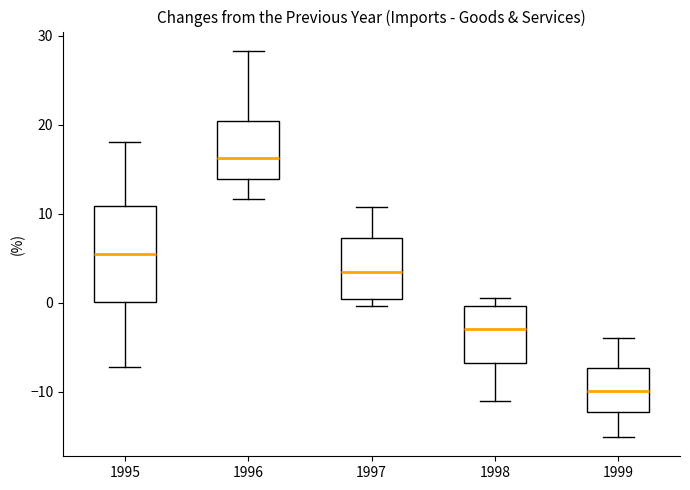

Which box is the tallest, from its lower edge to its upper edge?

1995